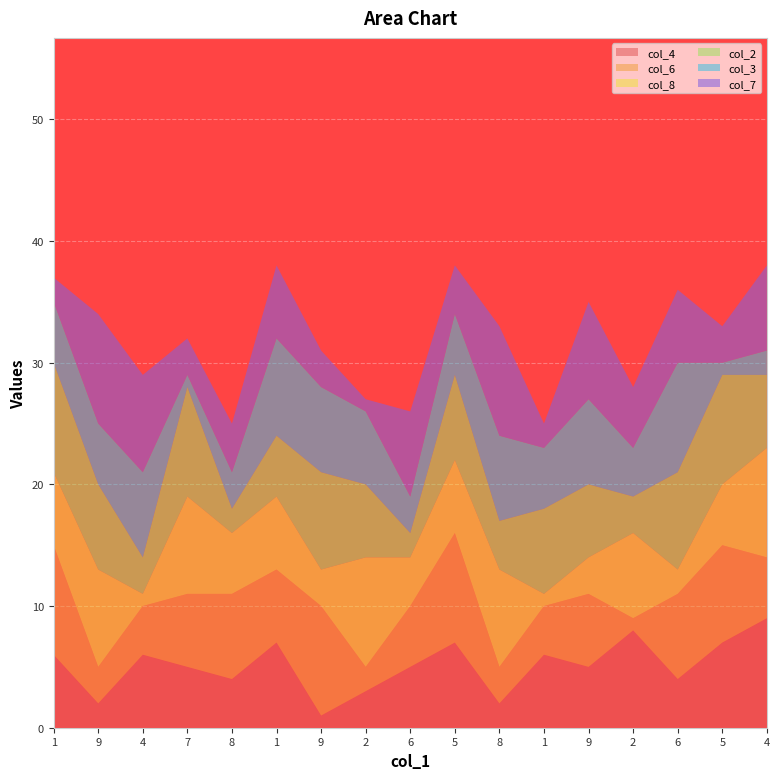

Reading right to left, what are all the values shown in this chart?

col_4: 9	7	4	8	5	6	2	7	5	3	1	7	4	5	6	2	6
col_6: 5	8	7	1	6	4	3	9	5	2	9	6	7	6	4	3	9
col_8: 9	5	2	7	3	1	8	6	4	9	3	6	5	8	1	8	6
col_2: 6	9	8	3	6	7	4	7	2	6	8	5	2	9	3	7	9
col_3: 2	1	9	4	7	5	7	5	3	6	7	8	3	1	7	5	5
col_7: 7	3	6	5	8	2	9	4	7	1	3	6	4	3	8	9	2